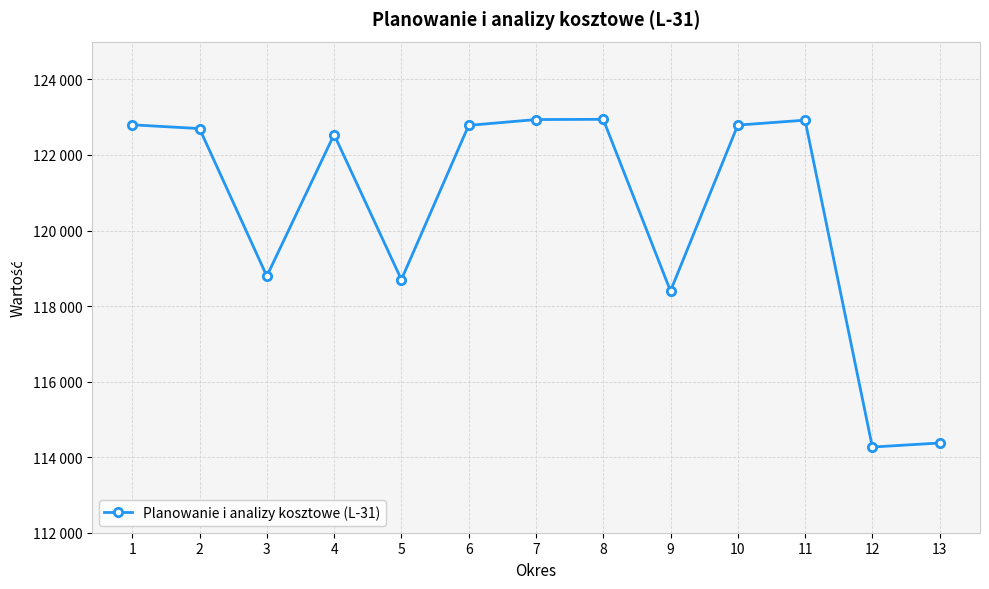

The chart shows a value of 118792 at 3. True or false?

True